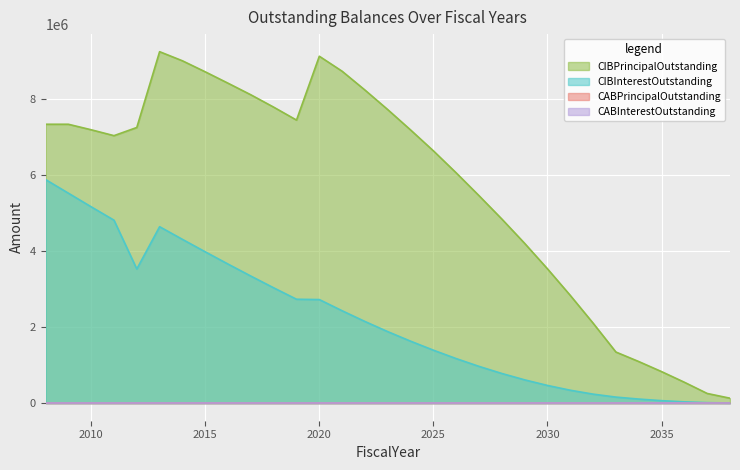

Which series has the widest spread of values?

CIBPrincipalOutstanding